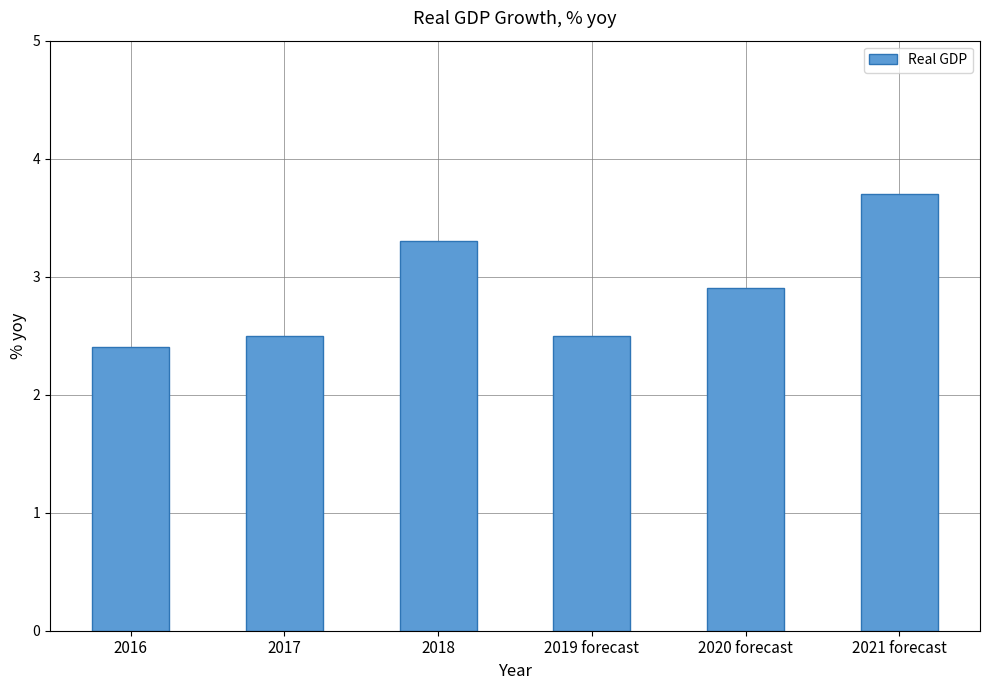

What is the smallest value displayed?

2.4